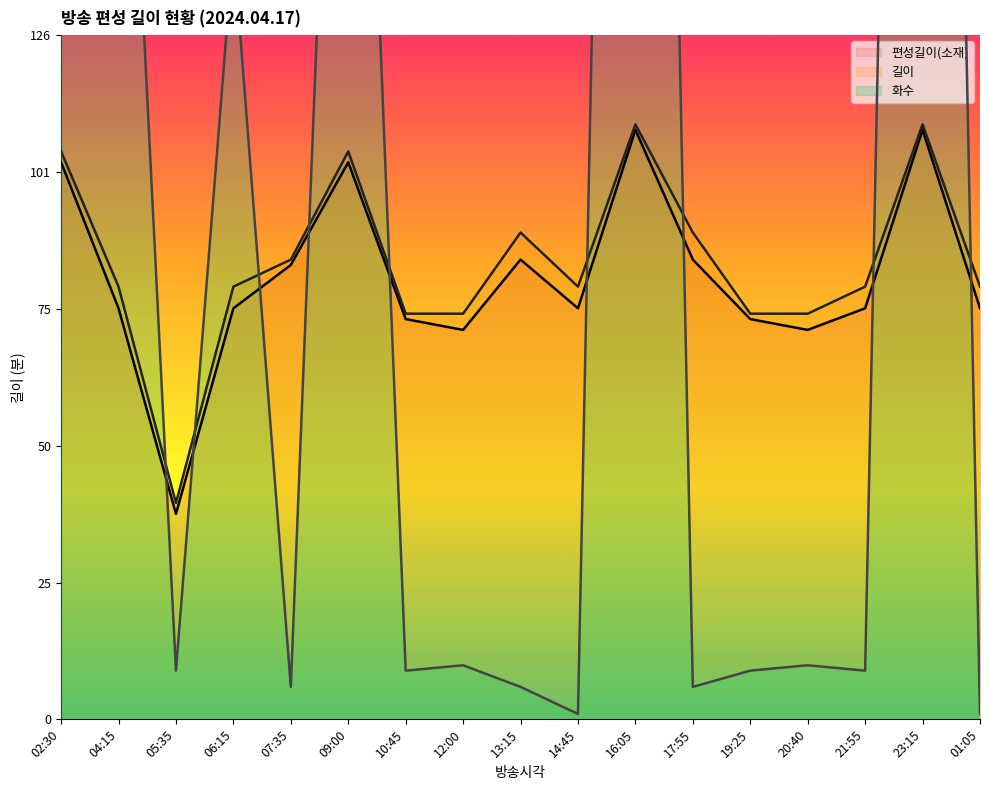

In 편성길이(소재), how many points are lower than both neighbors (excluding endpoints)?

4